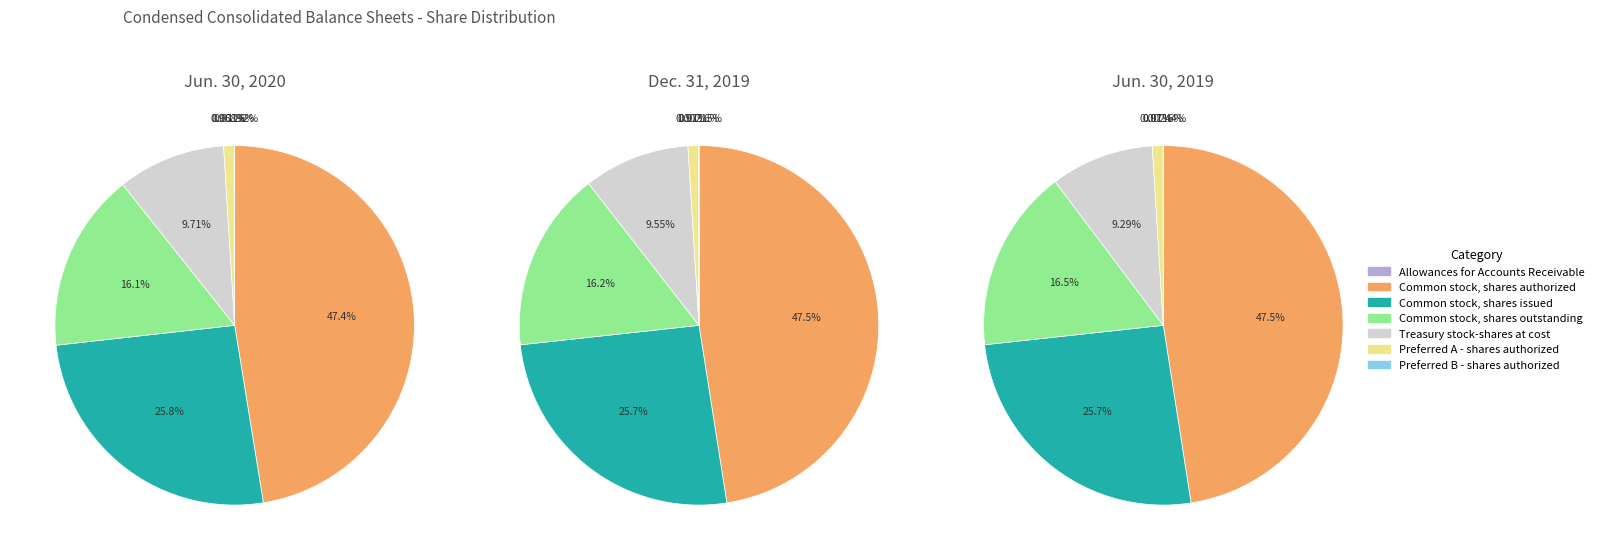

Which category has the smallest portion of the pie?

Allowances for Accounts Receivable